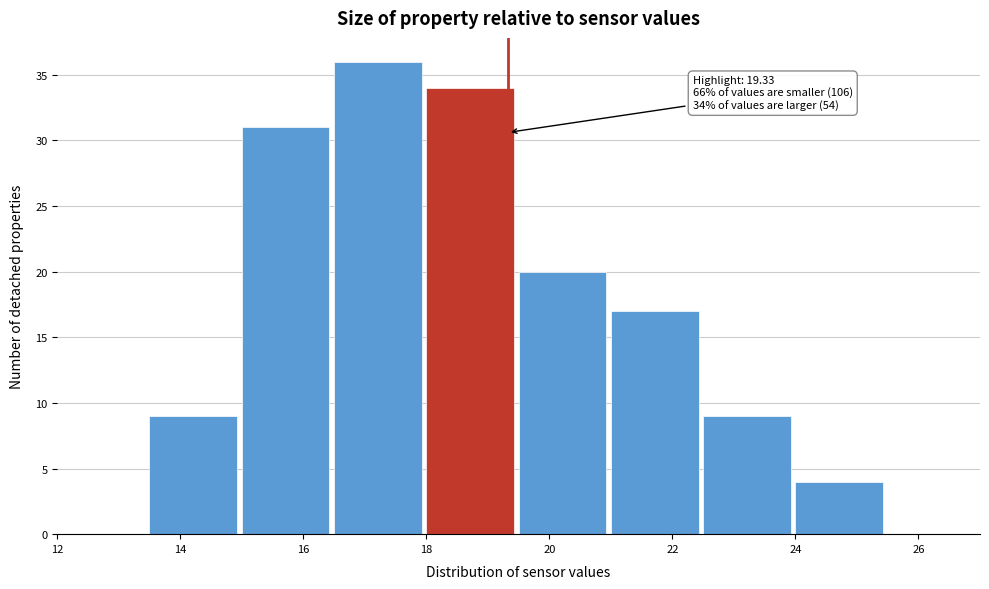

Which range on the x-axis has the tallest bar?

16.5 to 18.0